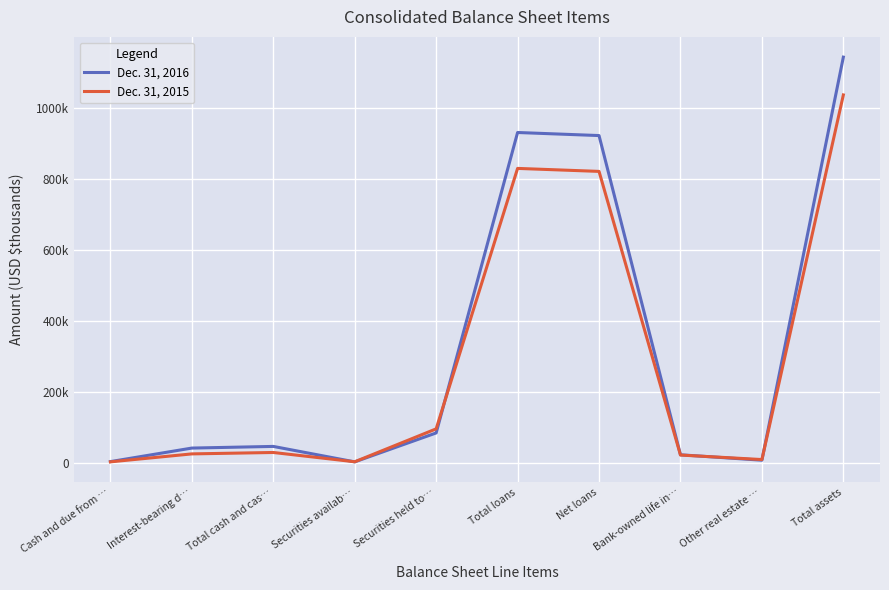

The value of Dec. 31, 2015 at Securities availab… is 7466. True or false?

False